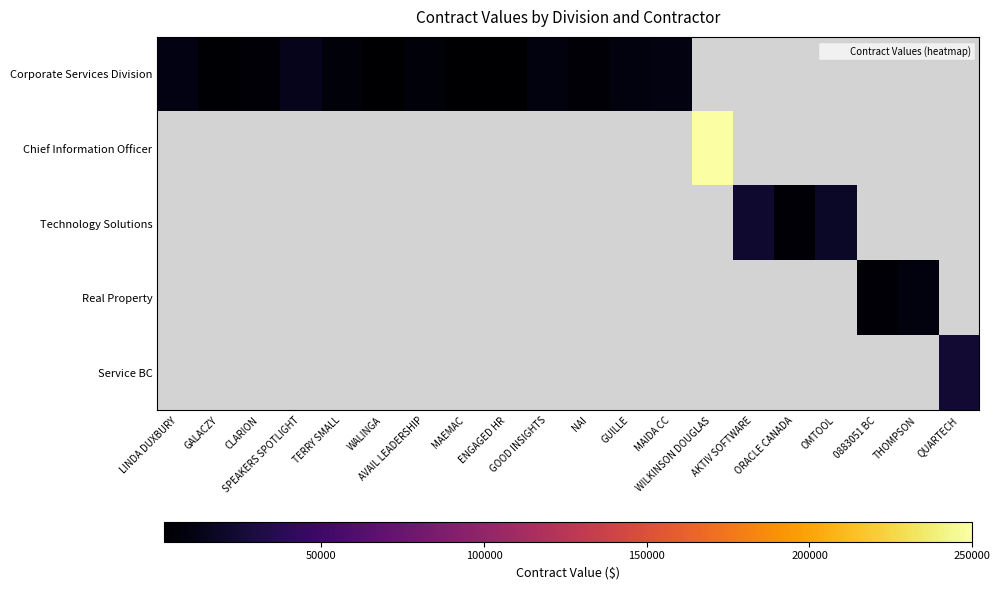

How many positive values does the Chief Information Officer series have?

1